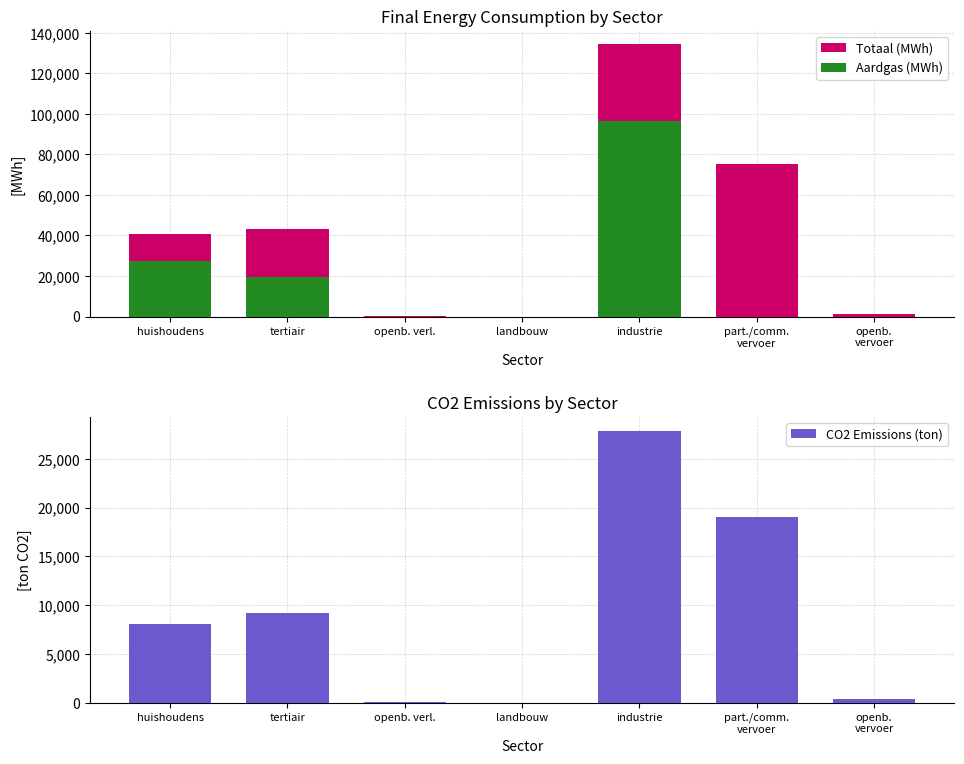

Rank the series by their average value, from highest to lowest.

Totaal (MWh), Aardgas (MWh), CO2 Emissions (ton)